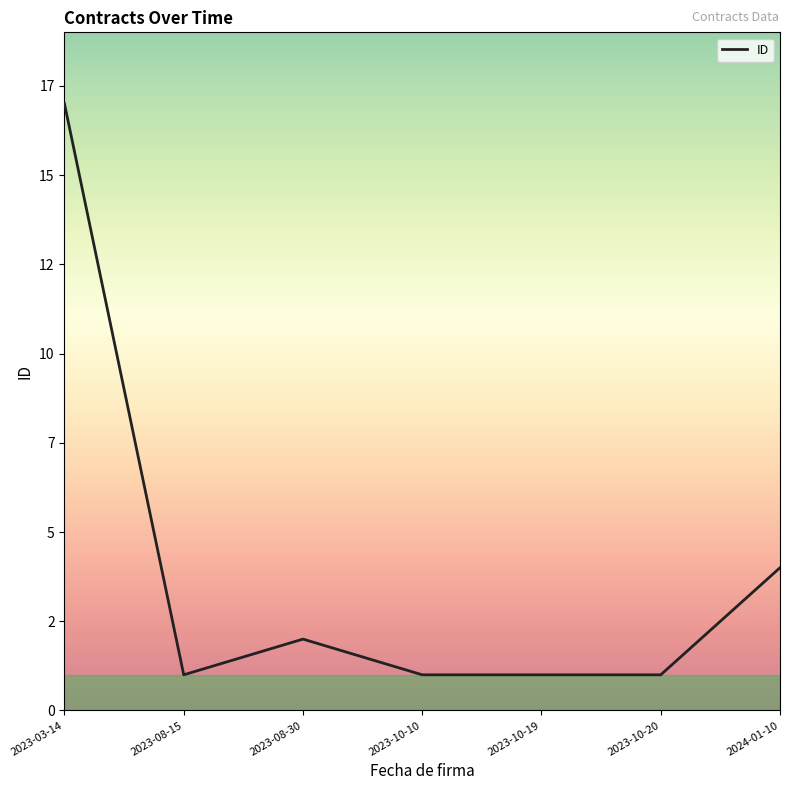

Is this an area chart (filled region under the line)?

No